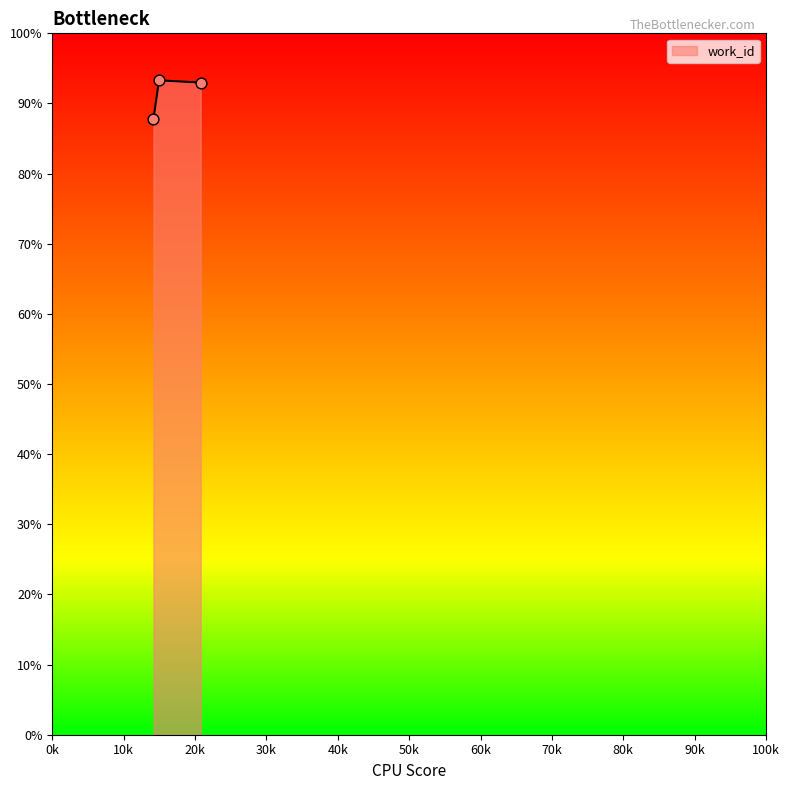

What is the difference between the maximum and minimum values?

5.5